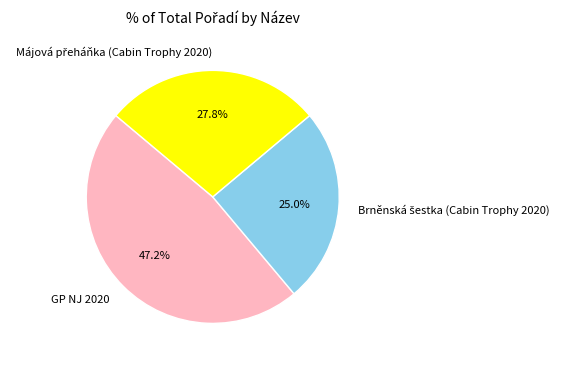

Which category has the biggest portion of the pie?

GP NJ 2020